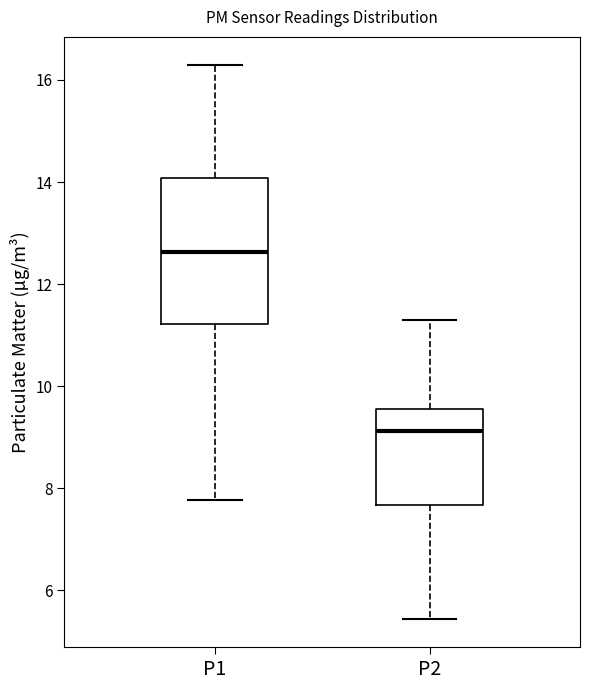

Which box is the tallest, from its lower edge to its upper edge?

P1